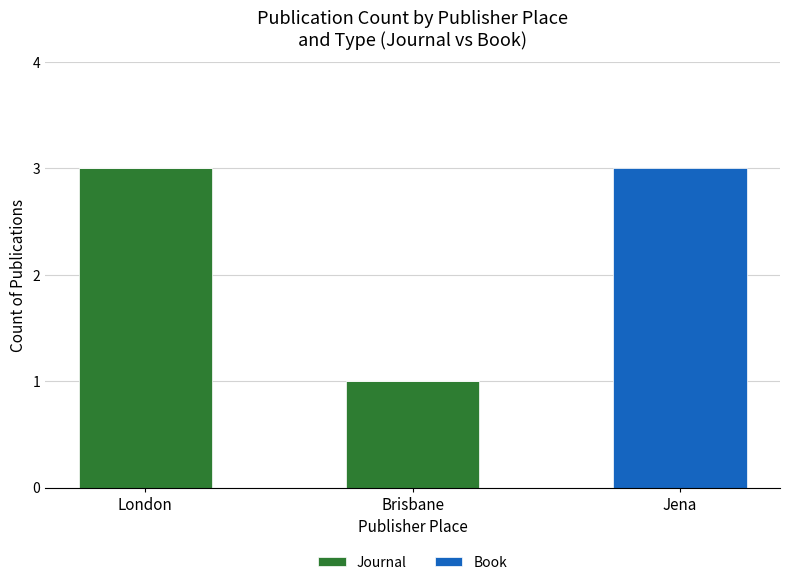

Are the bars grouped side by side (vs. stacked)?

No